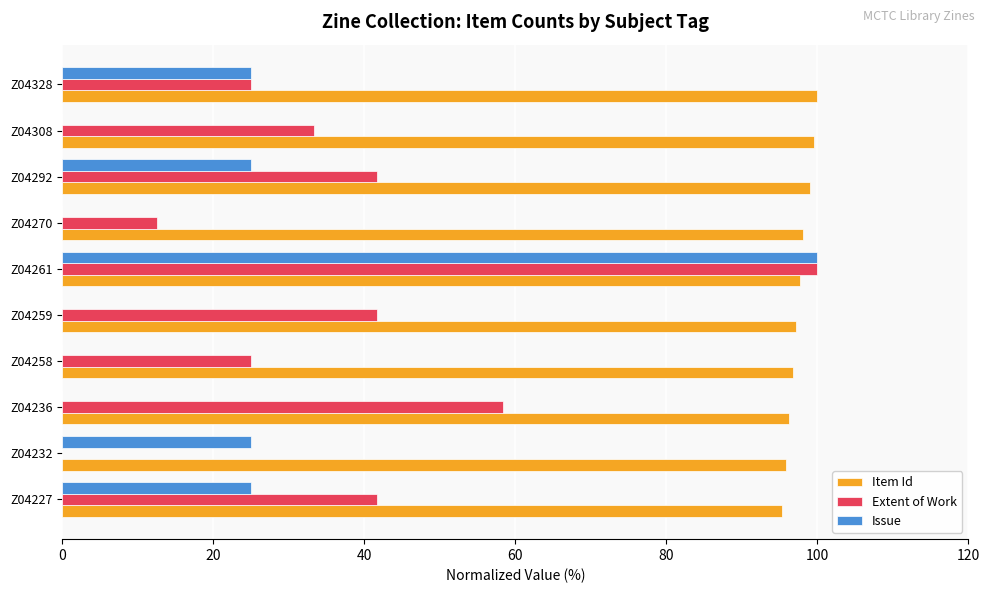

Count the Issue values in the range 0 to 25.

9